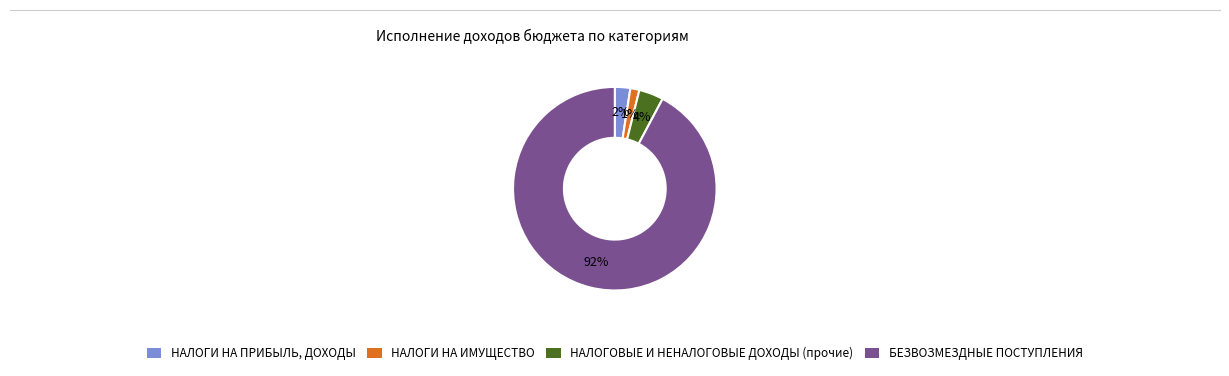

Does any single category account for the majority?

Yes